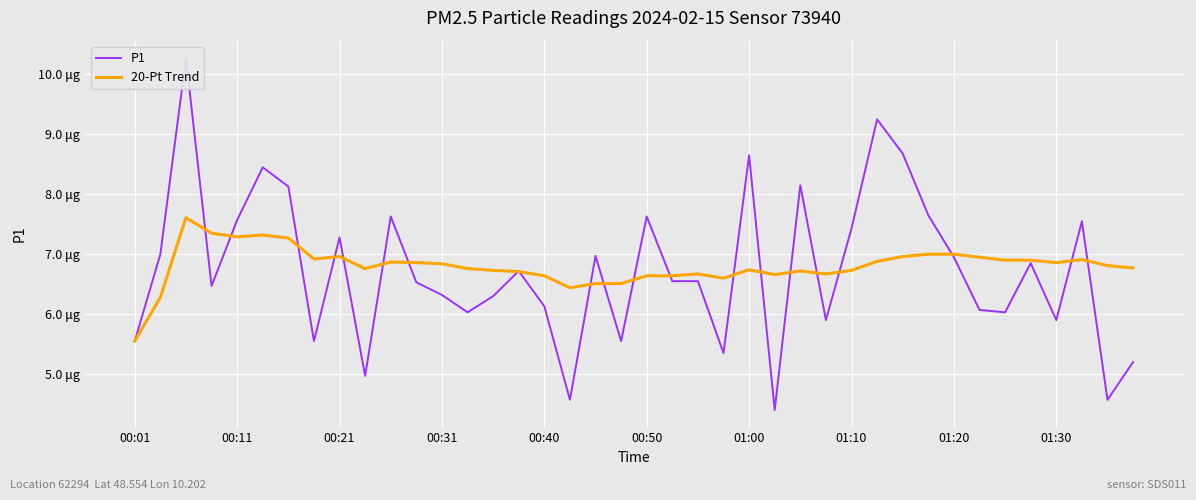

Is this an area chart (filled region under the line)?

No